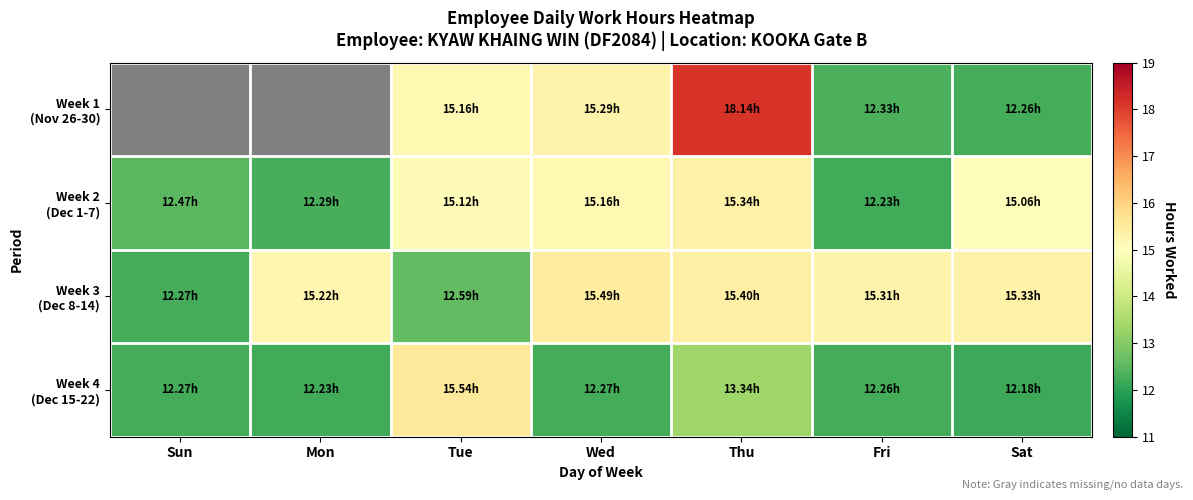

At which label does Week 3 (Dec 8-14) reach its minimum?

Sun